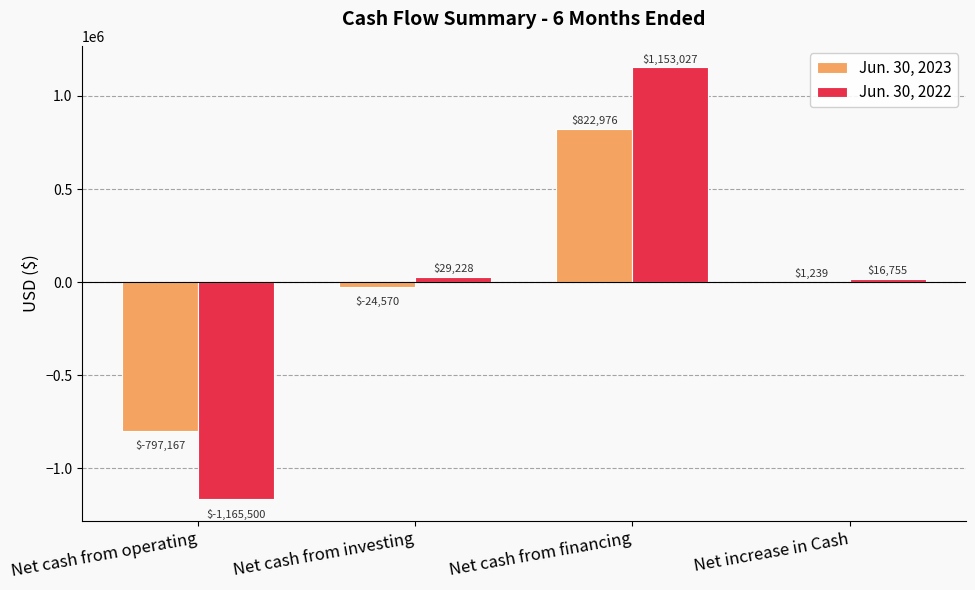

What is the highest value of the Jun. 30, 2022 series?

1153027